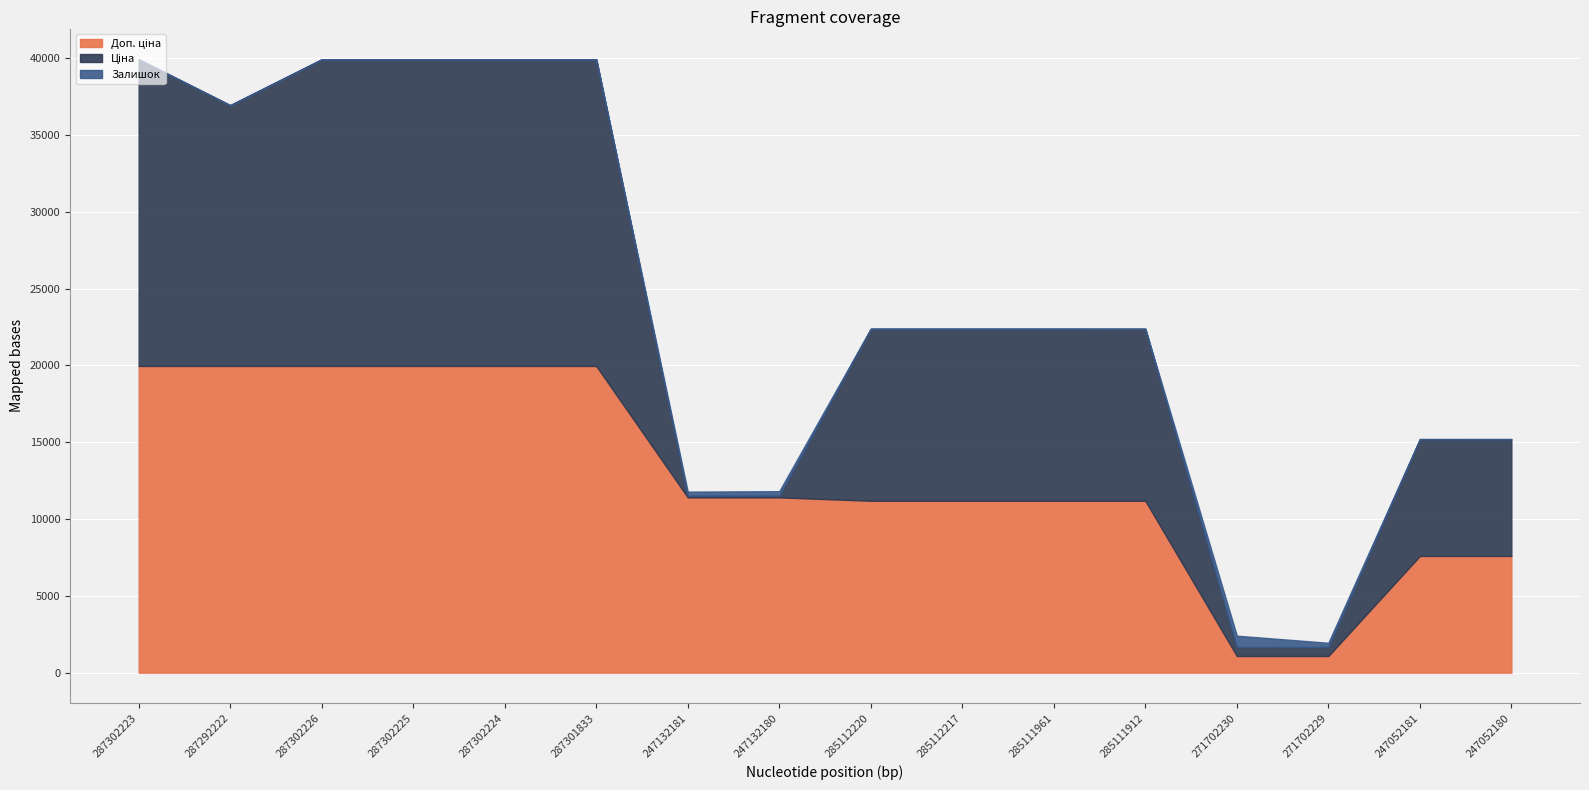

At which category is the sum across all series the highest?

287302223